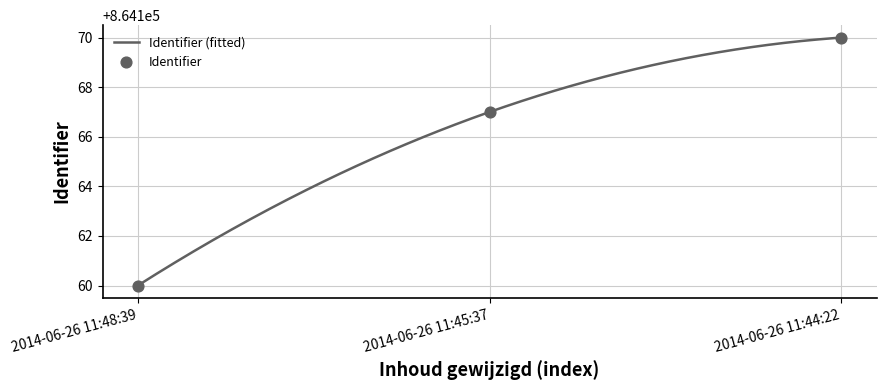

What is the change in value from 2014-06-26 11:45:37 to 2014-06-26 11:44:22?

+3